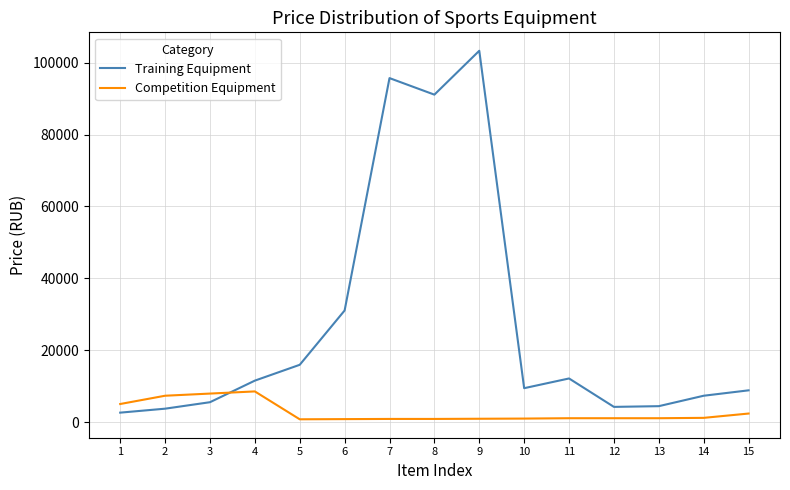

Which series has the widest spread of values?

Training Equipment